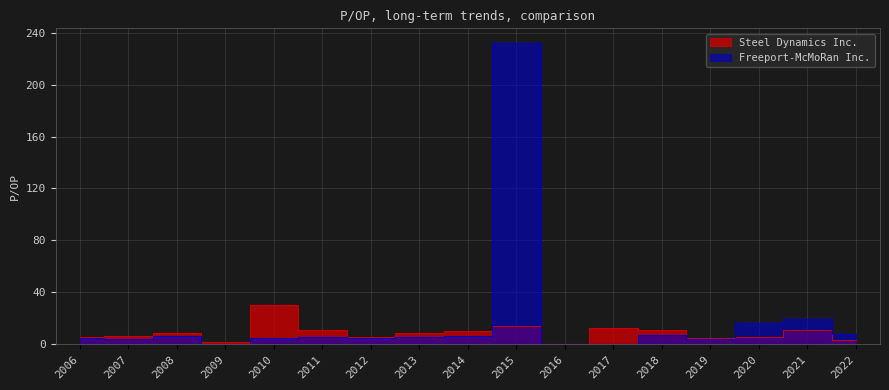

Reading left to right, what are all the values shown in this chart?

Steel Dynamics Inc.: 5.1	5.9	8.2	1.8	30.4	11.1	5.6	8.5	9.9	13.6	0.0	12.2	10.5	4.9	5.8	11.0	3.1
Freeport-McMoRan Inc.: 4.6	4.0	5.9	0.0	5.0	5.5	4.5	5.3	6.5	231.9	0.0	0.0	7.3	3.7	16.3	19.7	7.6